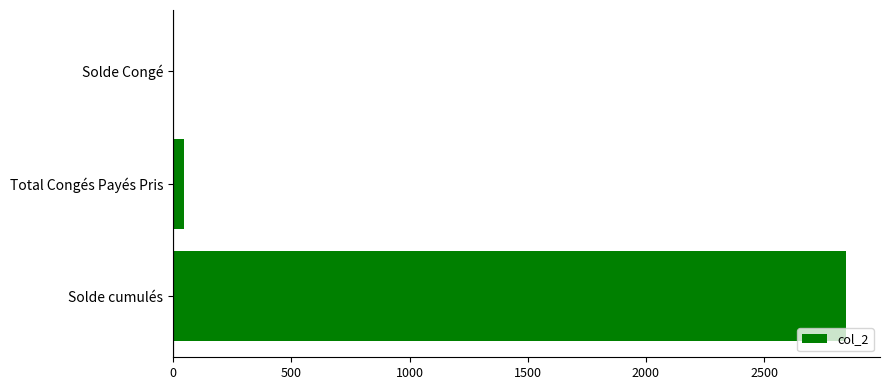

The chart shows a value of 2848.1 at Solde cumulés. True or false?

True